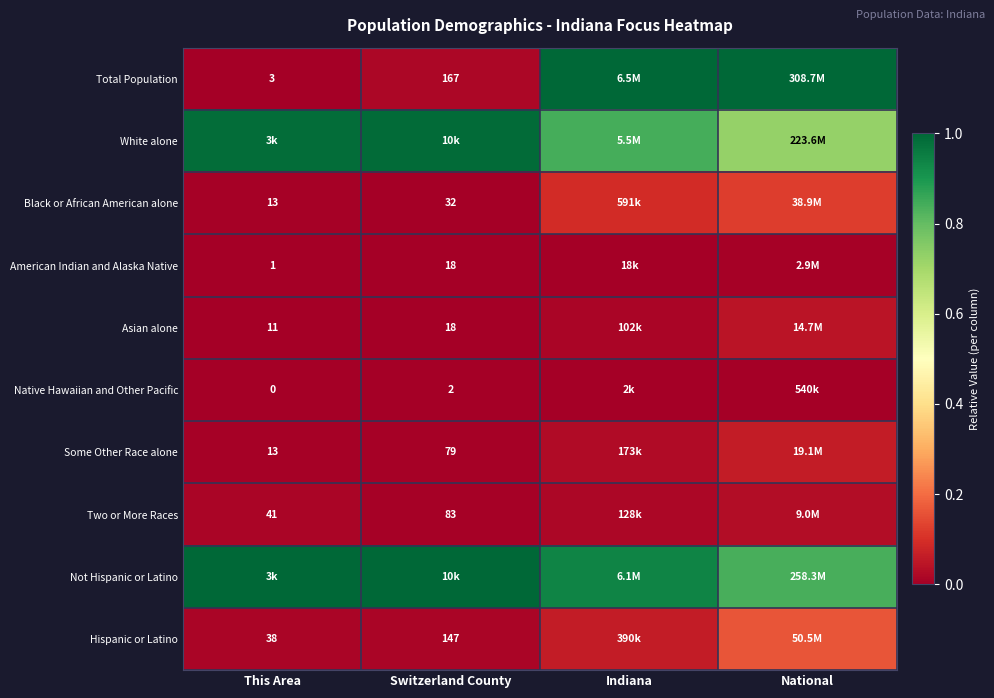

Is it true that Black or African American alone equals 0.1 at Indiana?

True